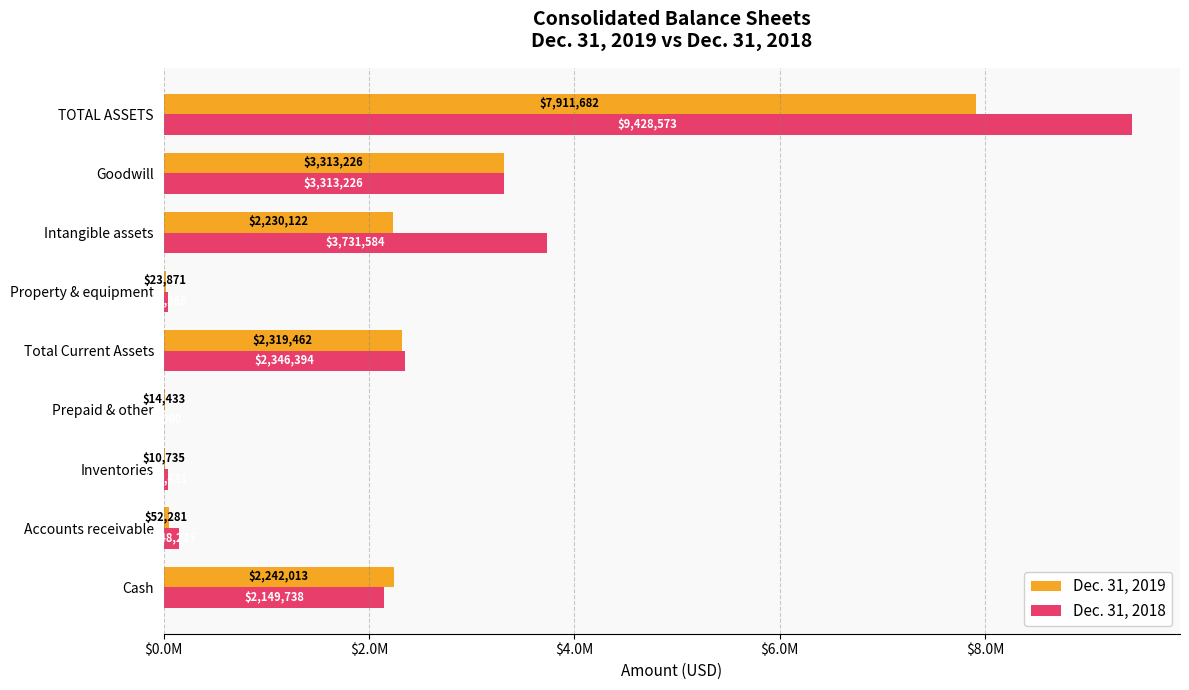

What are all the series names shown in the legend?

Dec. 31, 2019, Dec. 31, 2018